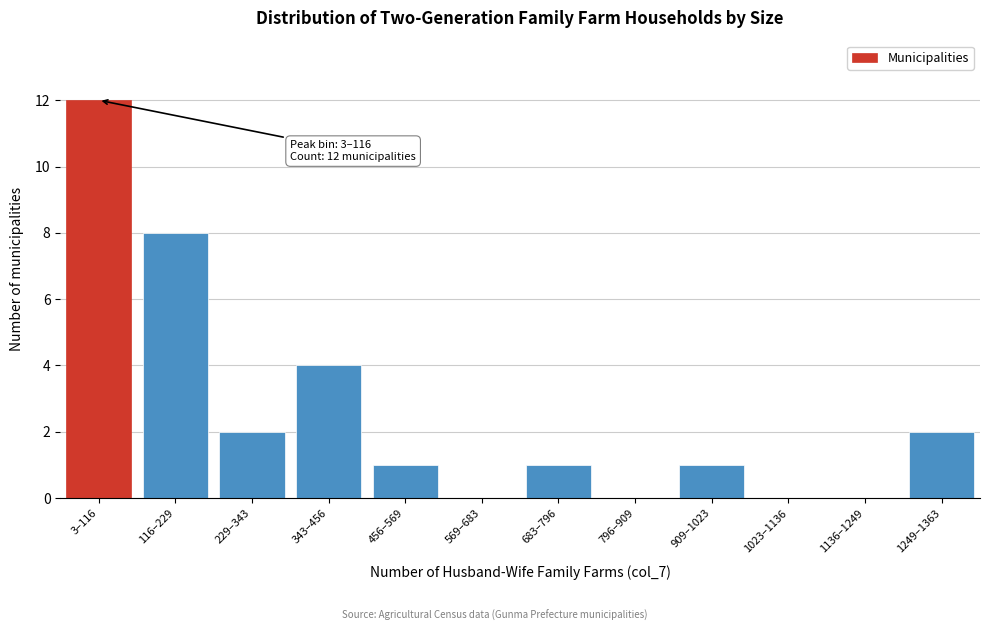

Reading right to left, list all the values displayed in this chart.

1249–1363=2	1136–1249=0	1023–1136=0	909–1023=1	796–909=0	683–796=1	569–683=0	456–569=1	343–456=4	229–343=2	116–229=8	3–116=12